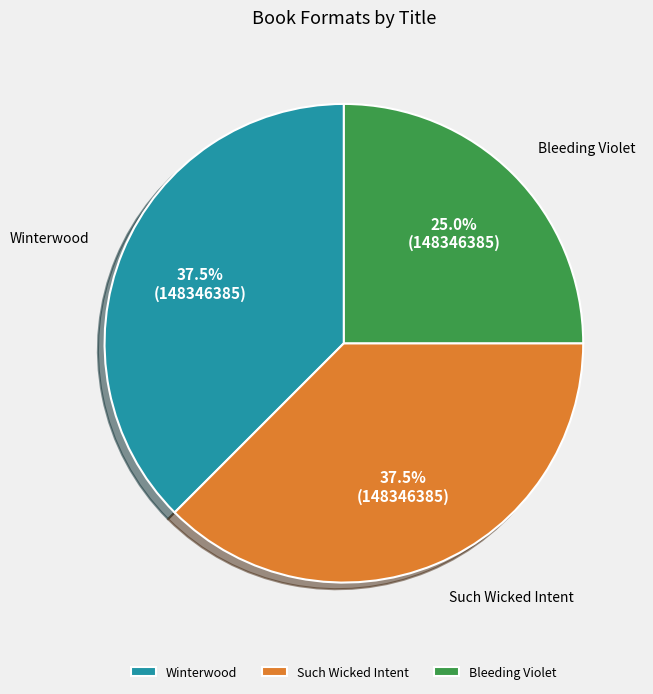

Which category has the smallest portion of the pie?

Bleeding Violet